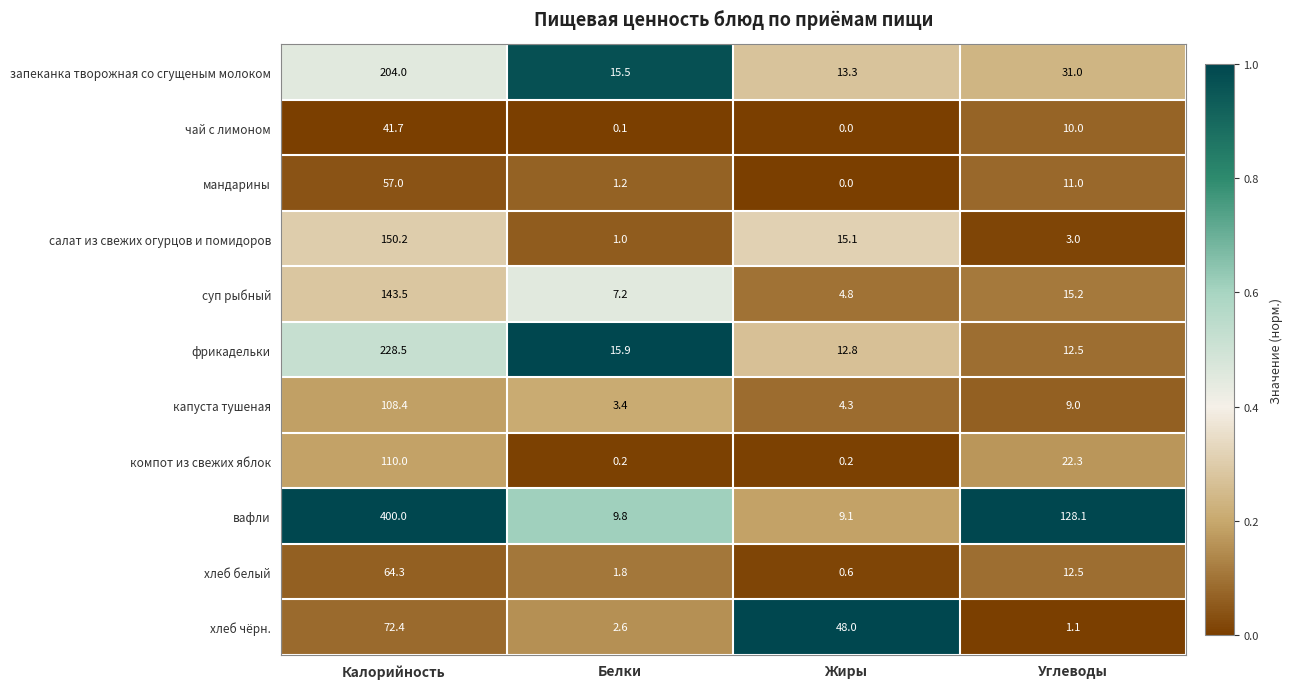

What is the highest value of the компот из свежих яблок series?

110.0